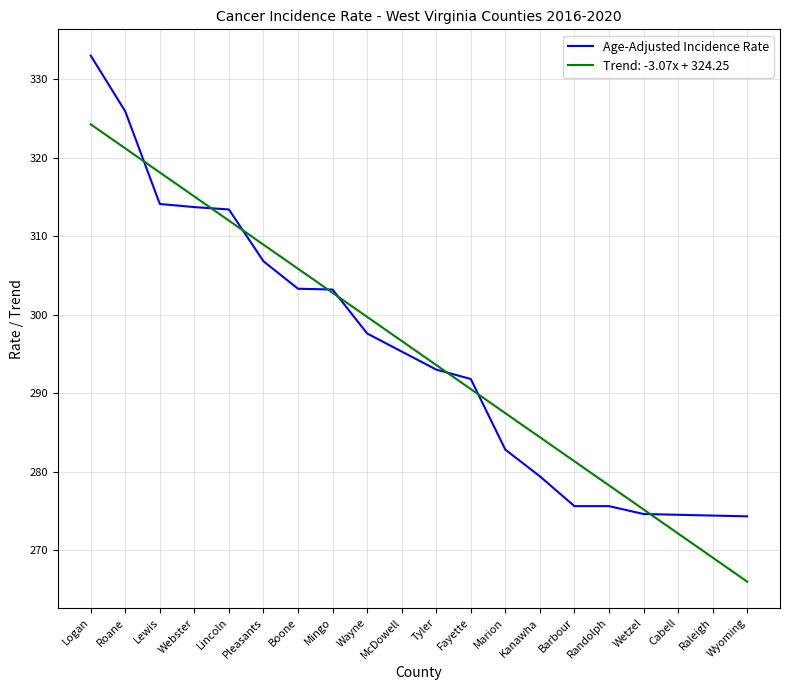

What is the greatest value displayed?

333.0